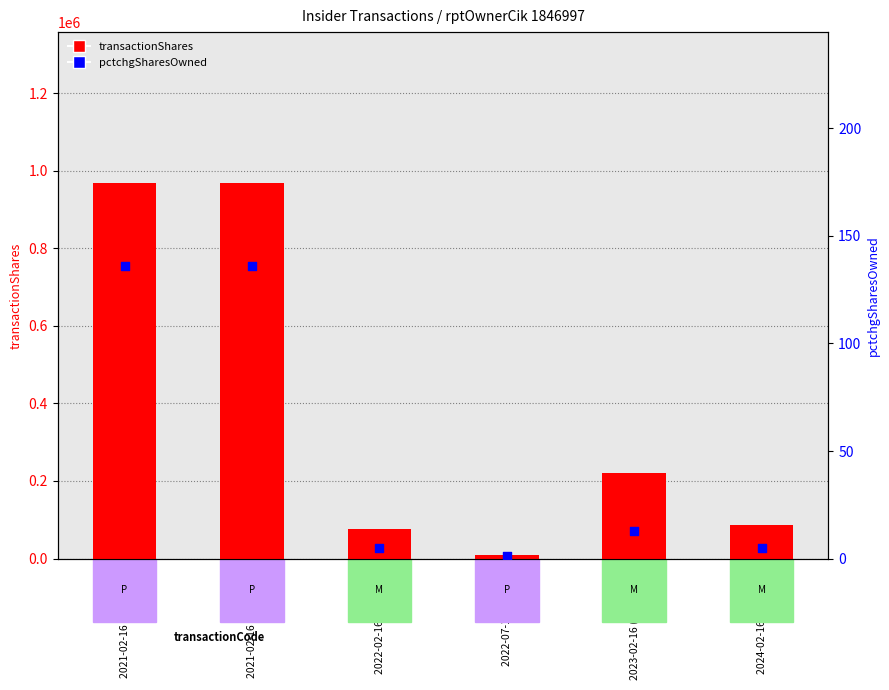

Is the value of pctchgSharesOwned at 2024-02-16 (M, 87500) greater than the value of transactionShares at 2022-07-12 (P, 9000)?

No